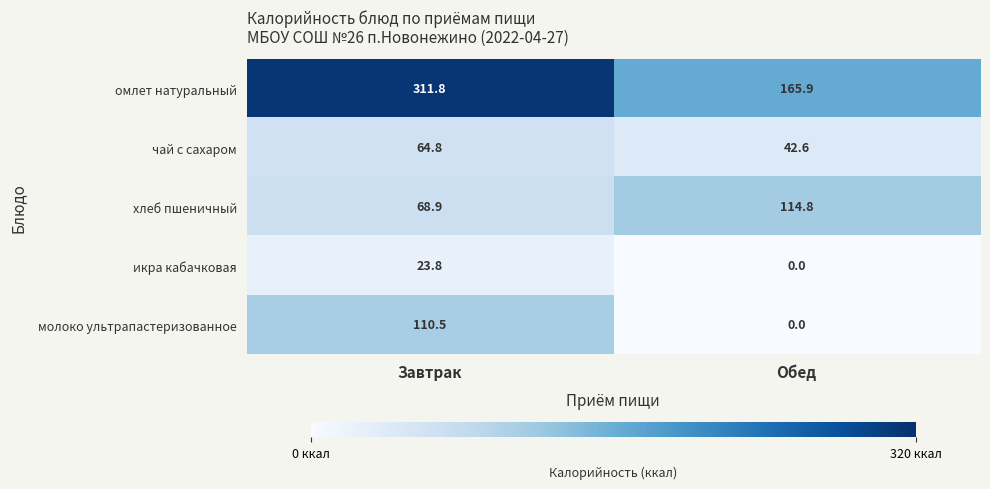

Between Завтрак and Обед, which series saw the biggest shift?

омлет натуральный